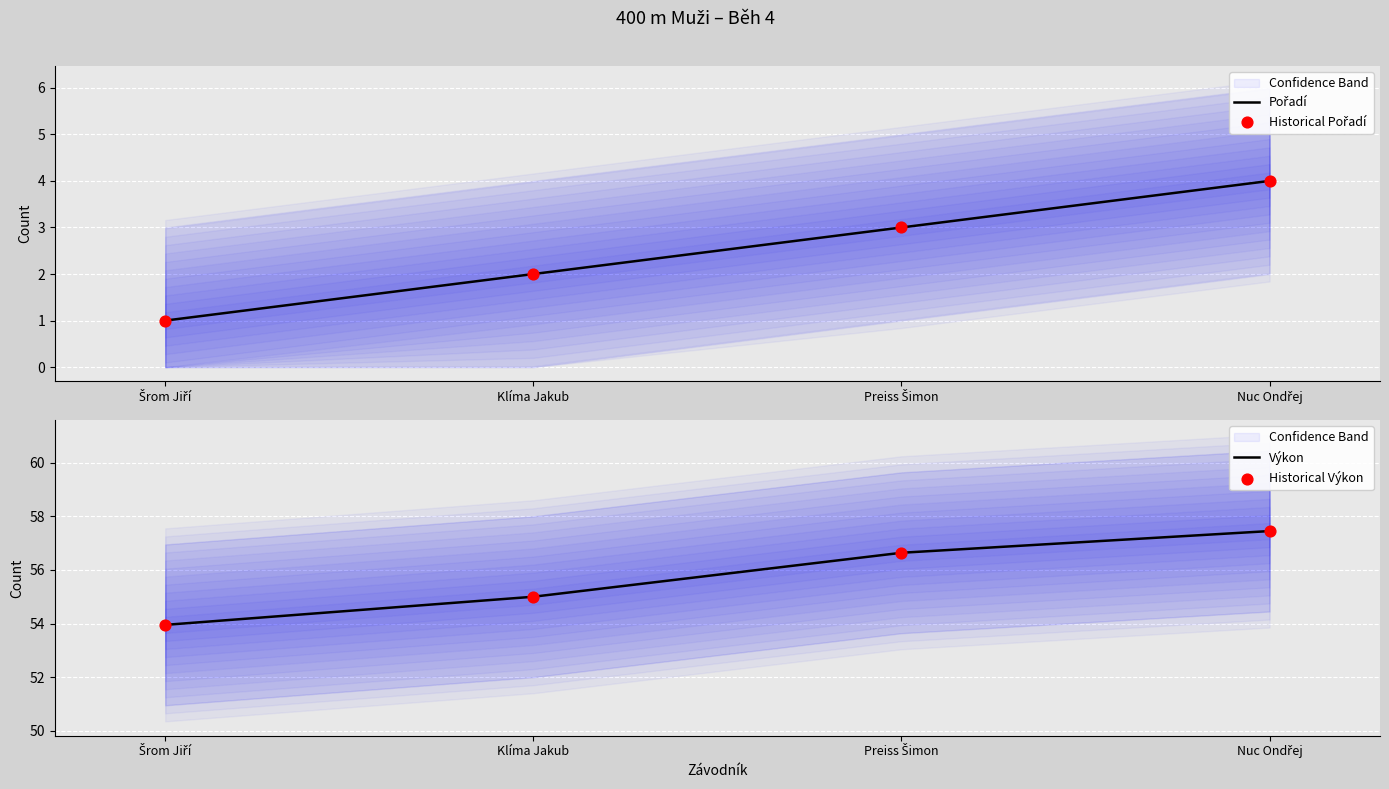

At which category is the sum across all series the highest?

Nuc Ondřej